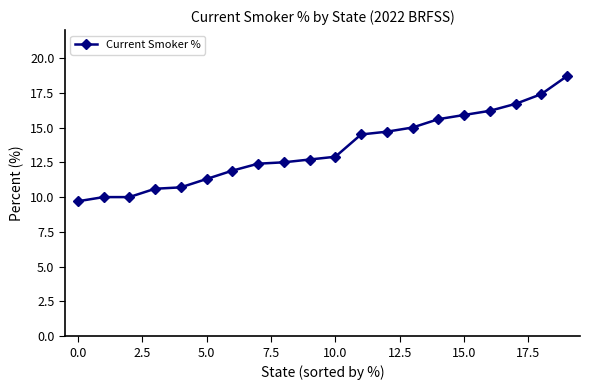

What is the difference between the second highest and second lowest values?

7.4